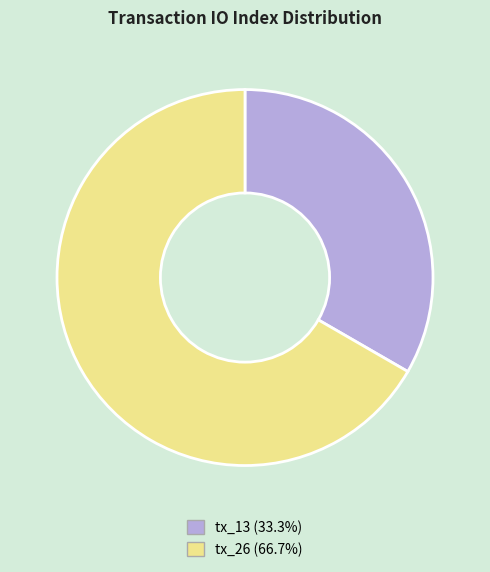

What is the majority slice?

tx_26